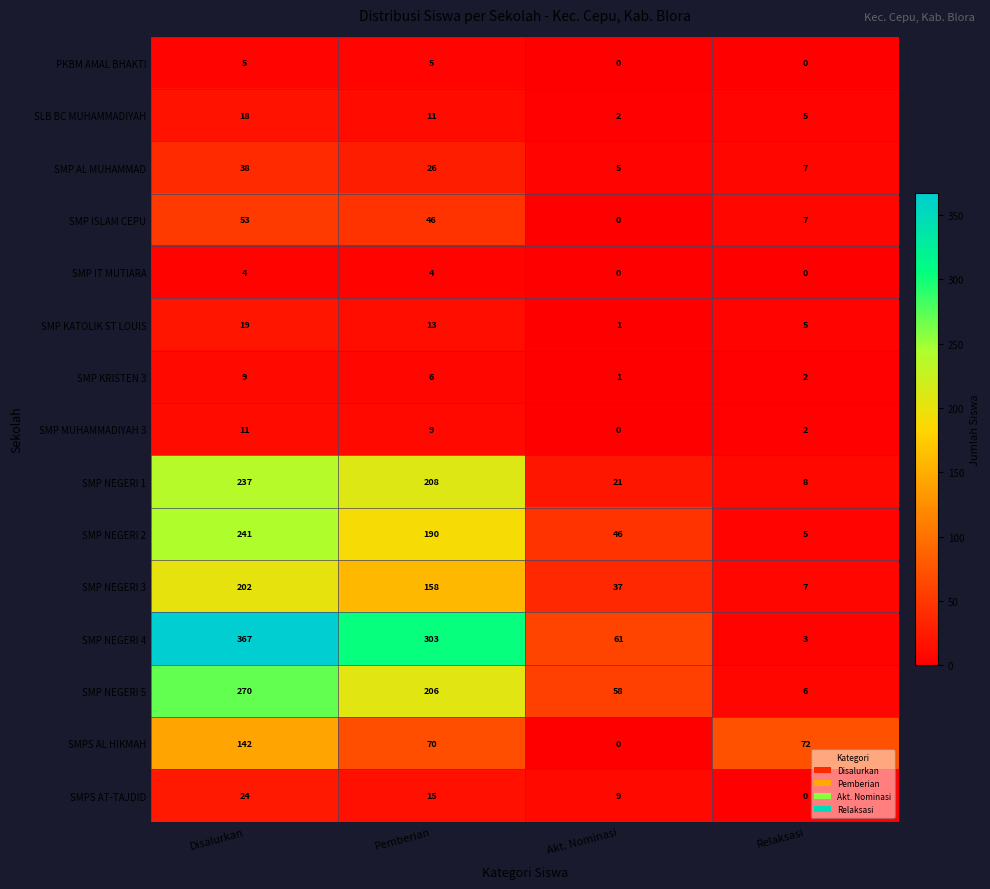

How many data points does each series have?

4